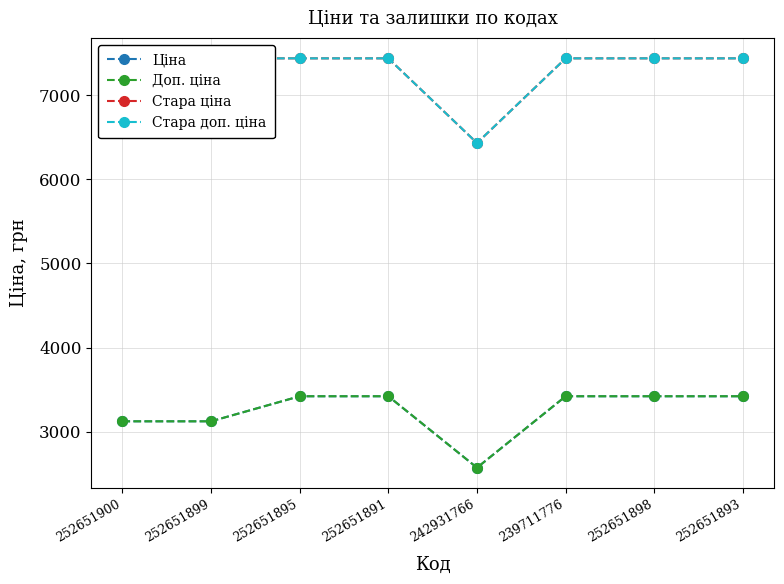

The Стара доп. ціна series shows 12038.6 at 252651895. True or false?

False